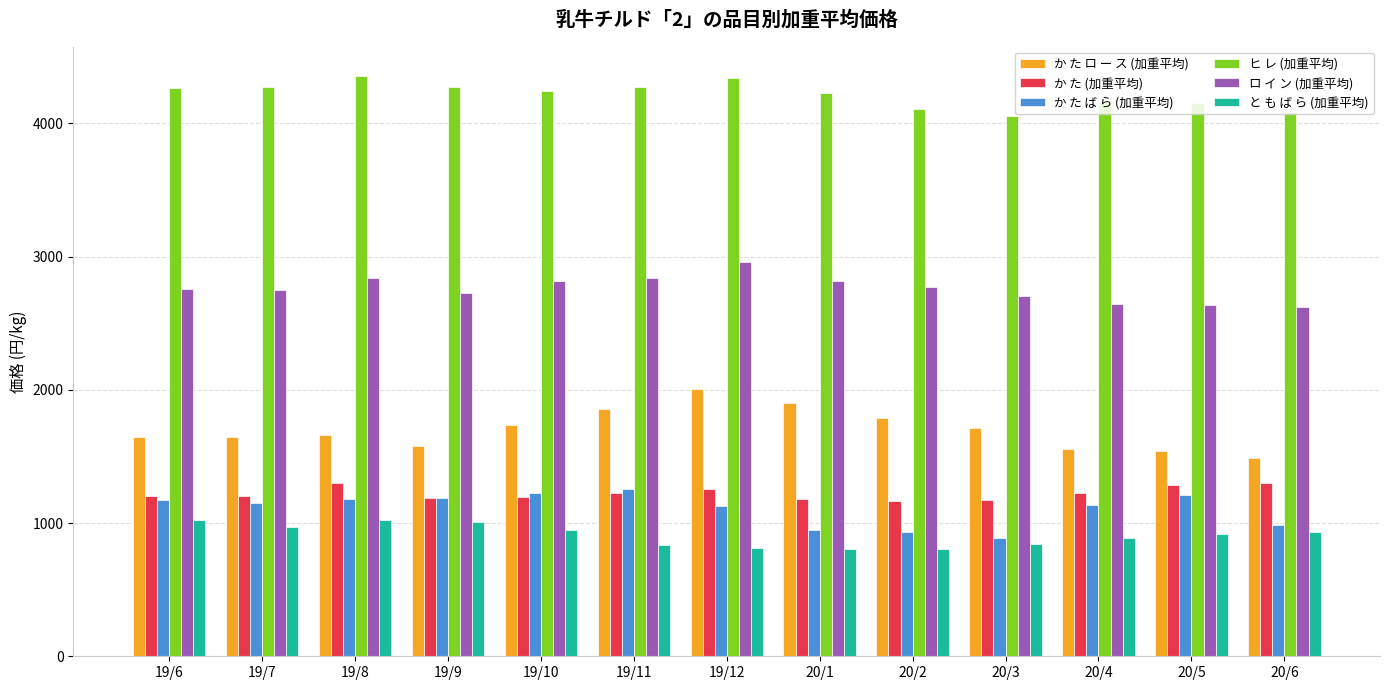

Rank the series at 20/4 from lowest to highest value.

と も ば ら (加重平均), か た ば ら (加重平均), か た (加重平均), か た ロ ー ス (加重平均), ロ イ ン (加重平均), ヒ レ (加重平均)